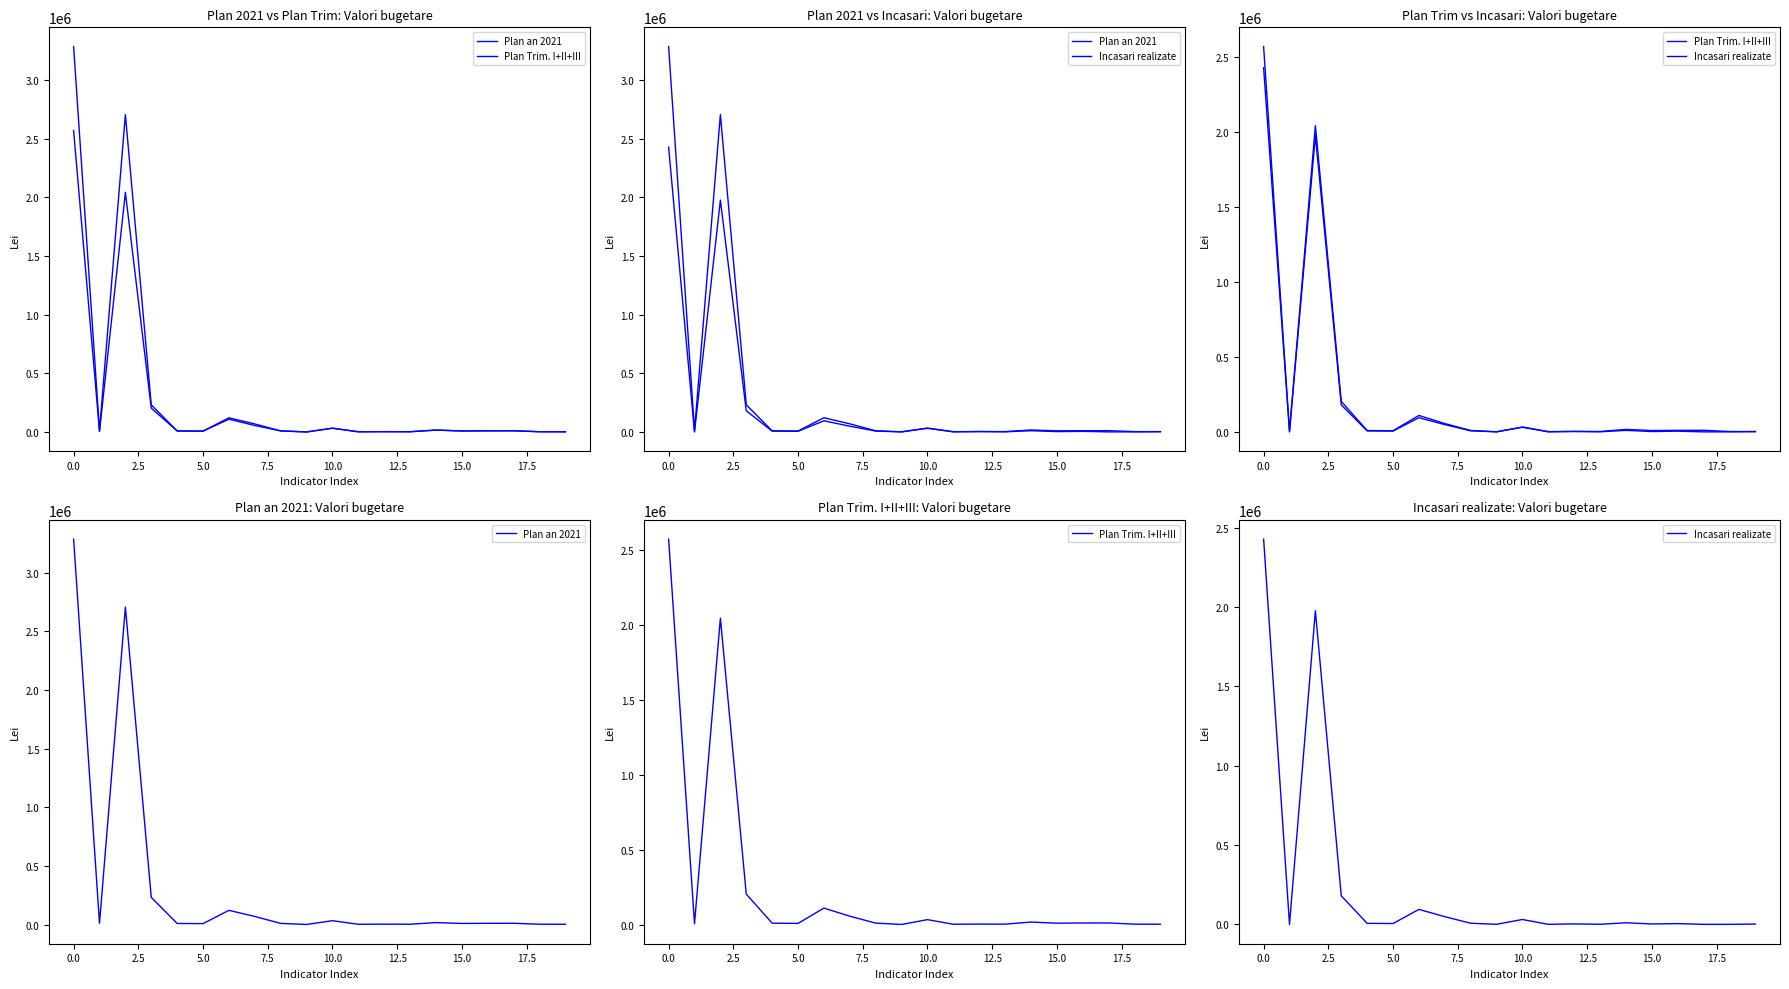

What is the sum of all Plan an 2021 values?

6549700.0